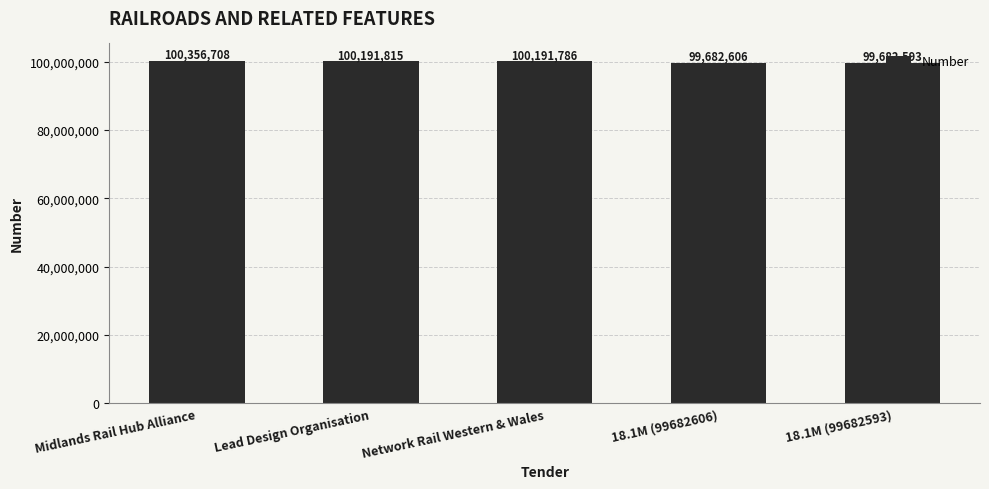

The value at Midlands Rail Hub Alliance is 159429171. True or false?

False